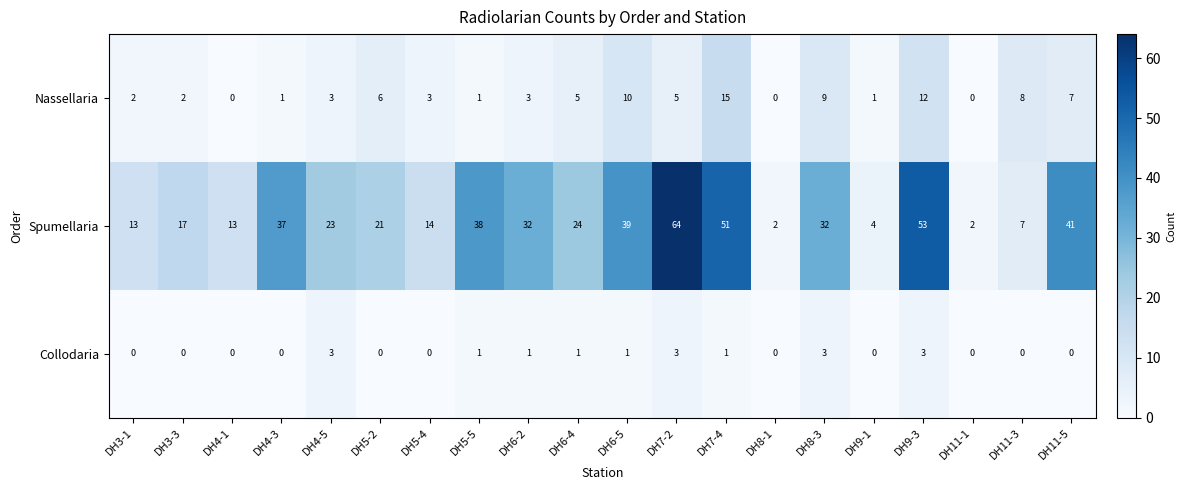

How many categories are shown in the chart?

20